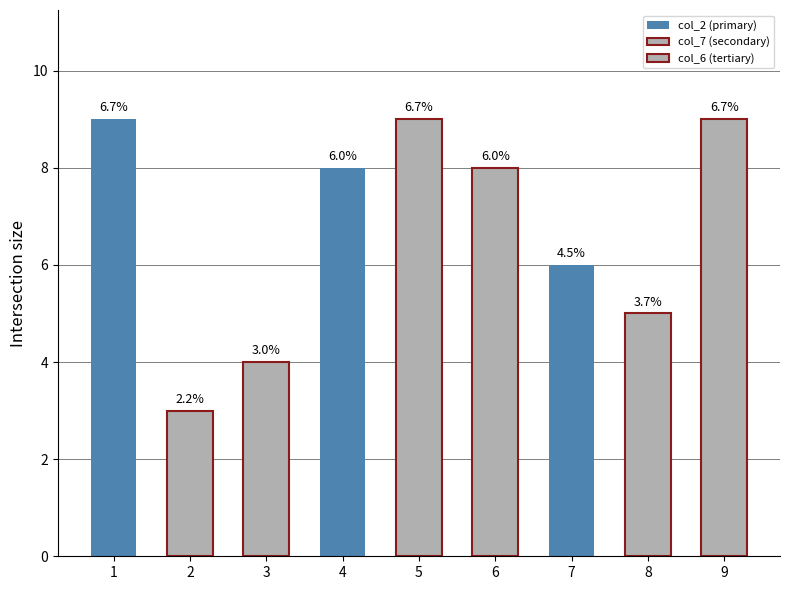

Reading left to right, list all the values displayed in this chart.

col_2 (primary): 9	8	6
col_7 (secondary): 3	9	5
col_6 (tertiary): 4	8	9